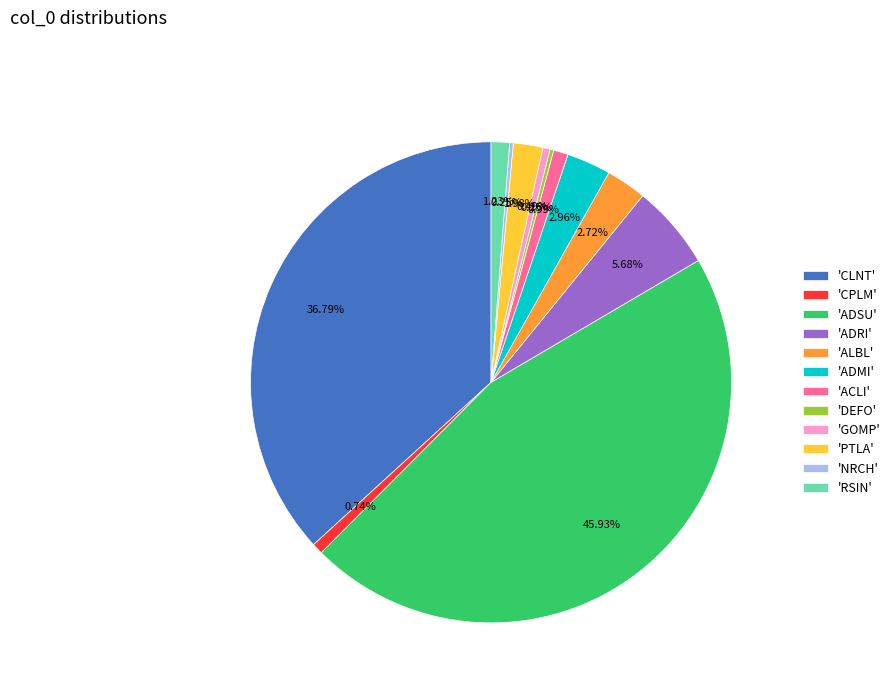

Between 'CPLM' and 'ADRI', which is larger?

'ADRI'